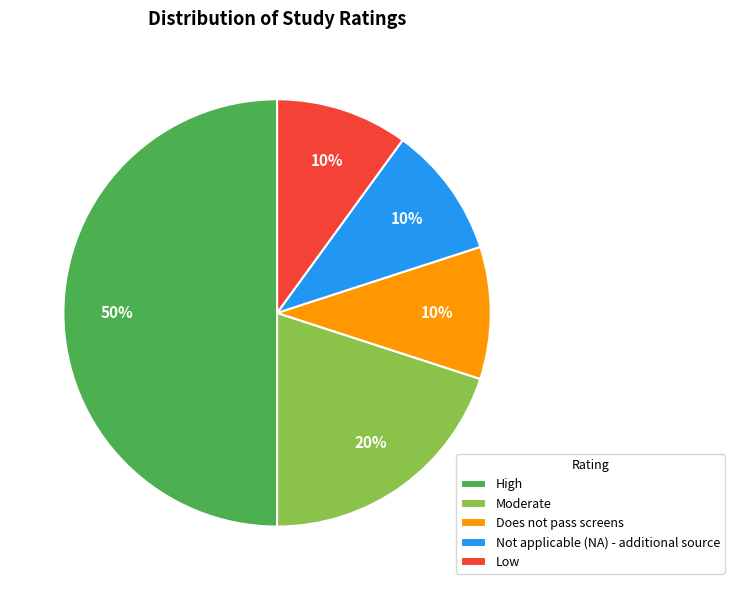

What percentage is the Not applicable (NA) - additional source slice, to the nearest percent?

10%